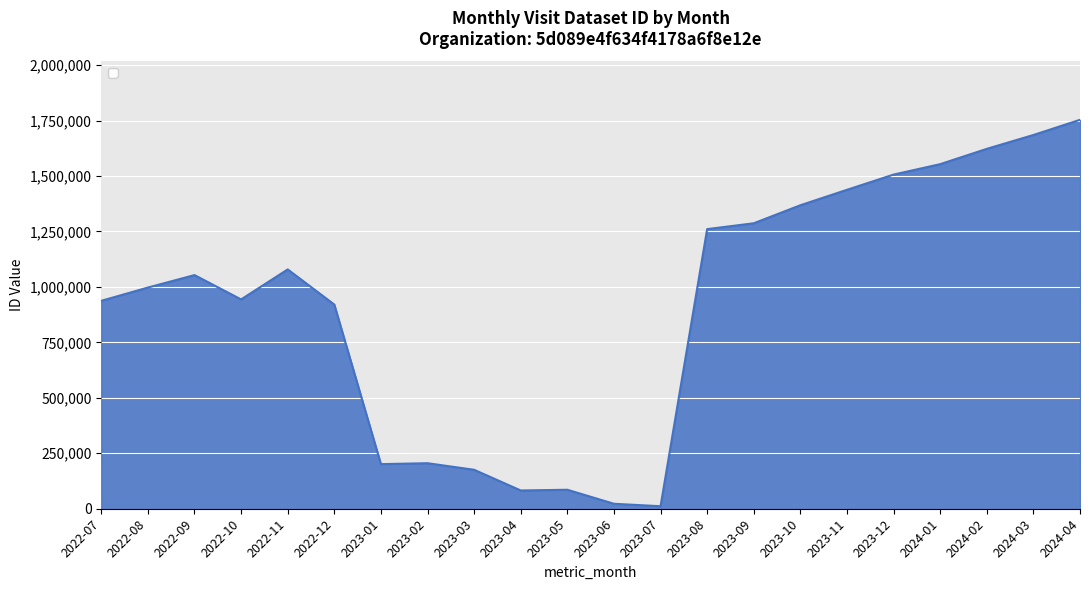

The value at 2024-01 is 1553604. True or false?

True